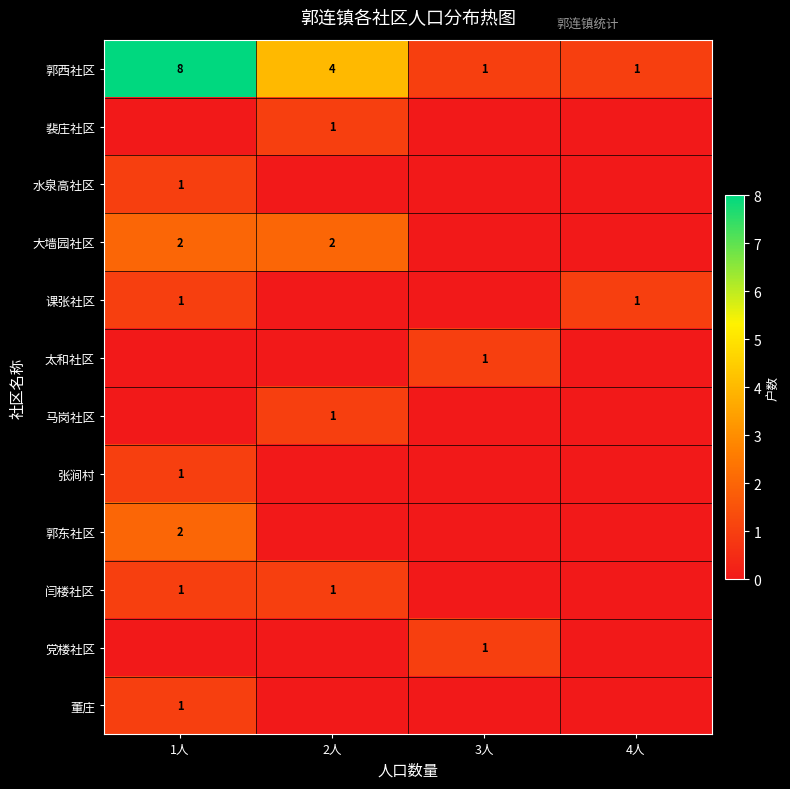

True or false: 大墙园社区 has a value of 2 at 2人.

True